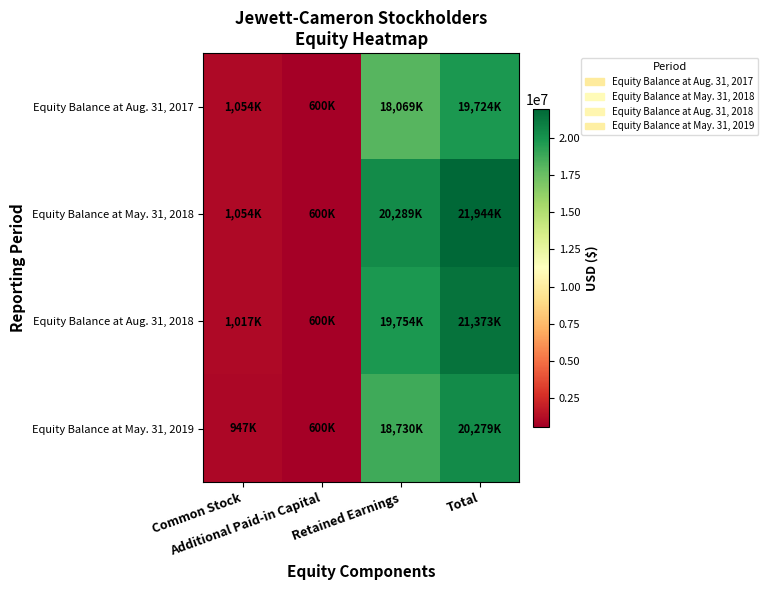

Reading left to right, what are all the values shown in this chart?

Equity Balance at Aug. 31, 2017: Common Stock=1054316	Additional Paid-in Capital=600804	Retained Earnings=18069251	Total=19724371
Equity Balance at May. 31, 2018: Common Stock=1054316	Additional Paid-in Capital=600804	Retained Earnings=20289191	Total=21944311
Equity Balance at Aug. 31, 2018: Common Stock=1017908	Additional Paid-in Capital=600804	Retained Earnings=19754699	Total=21373411
Equity Balance at May. 31, 2019: Common Stock=947310	Additional Paid-in Capital=600804	Retained Earnings=18730983	Total=20279097